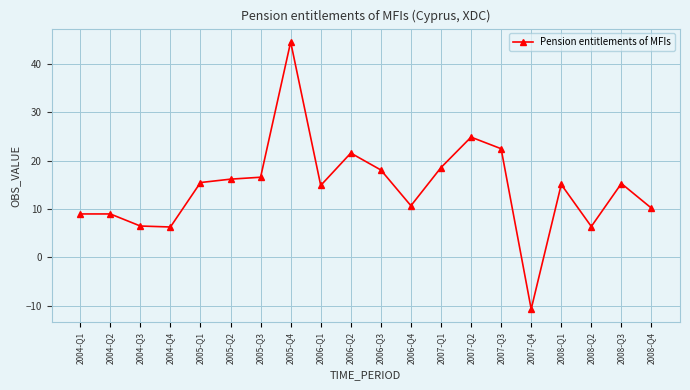

What is the maximum value shown in the chart?

44.6